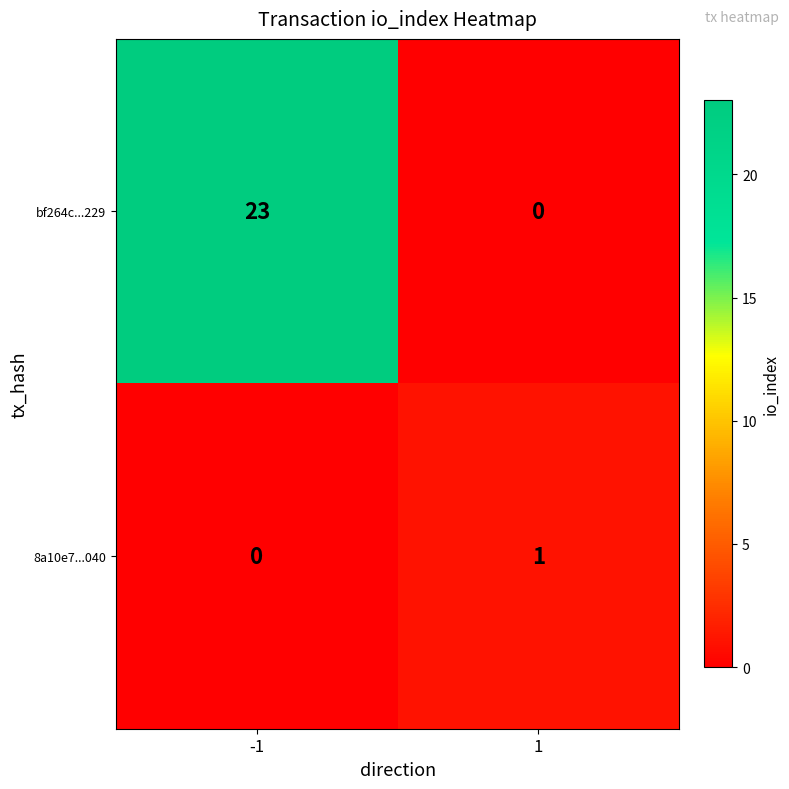

Which series has the widest spread of values?

bf264c...229